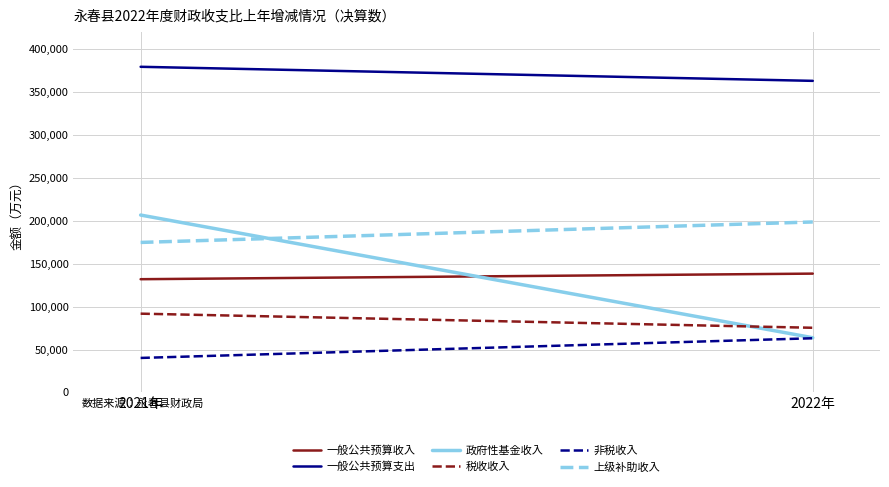

Which label corresponds to the smallest value in the chart?

2021年